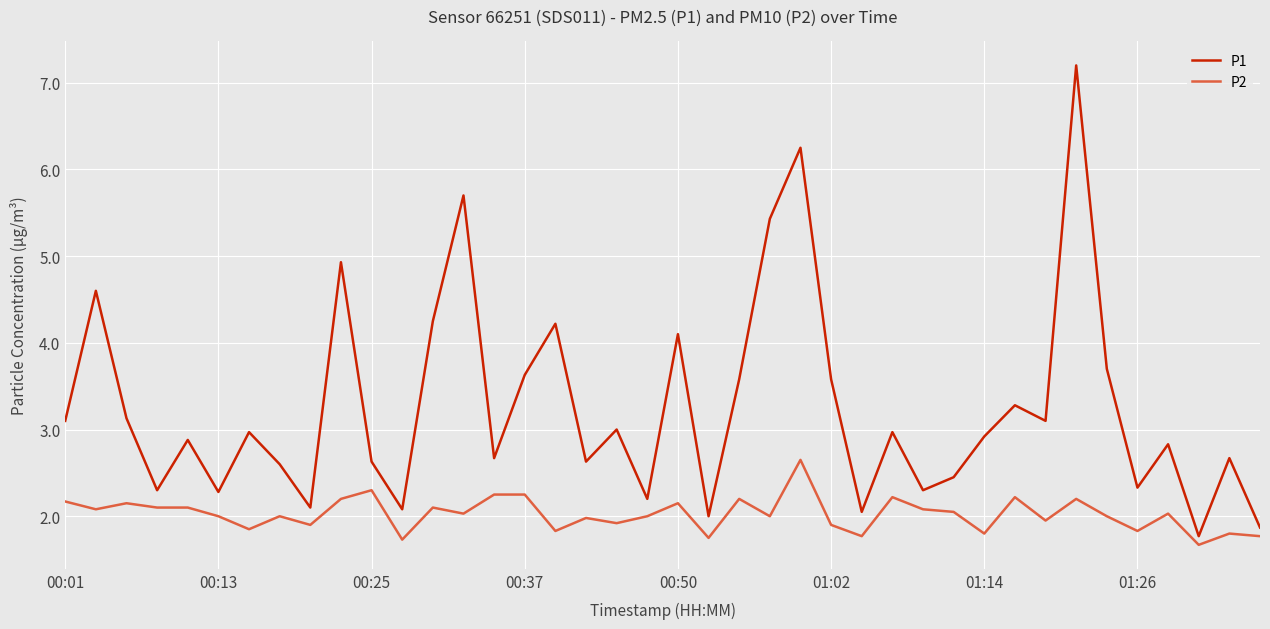

True or false: P1 and P2 intersect in this chart.

False